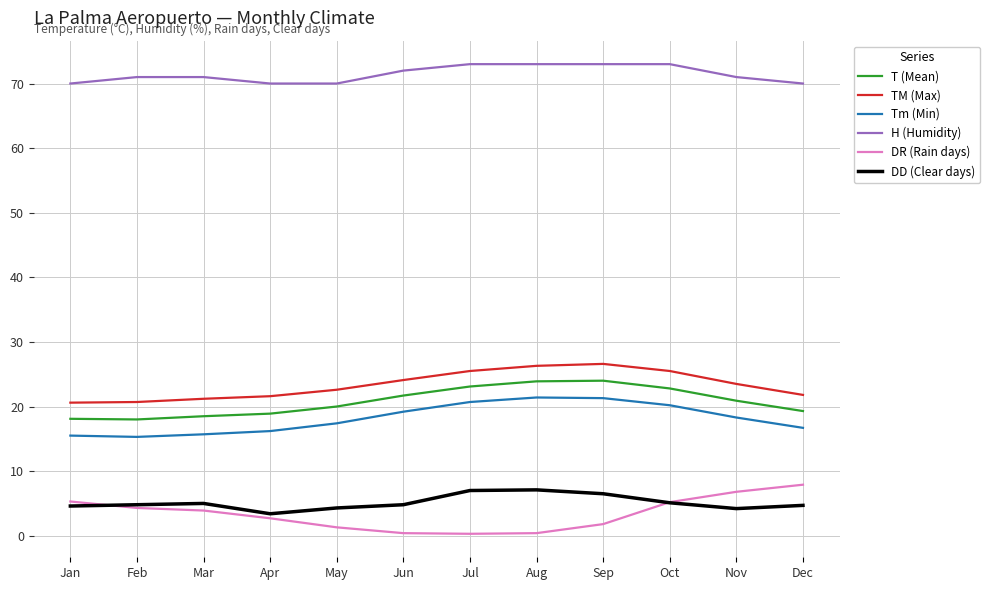

Read the TM (Max) value at Apr.

21.6